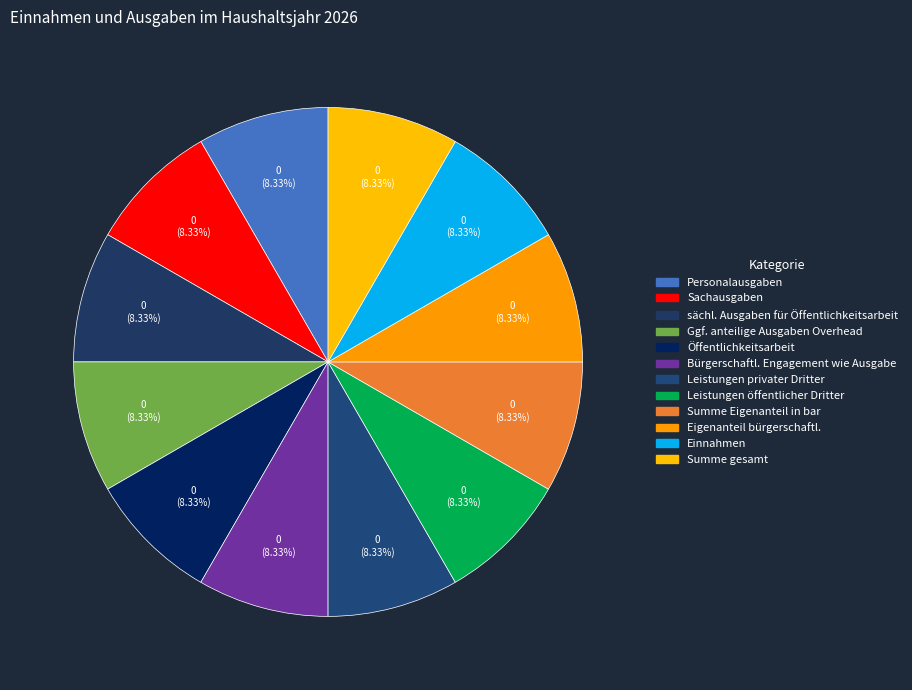

How many segments does this pie chart have?

12